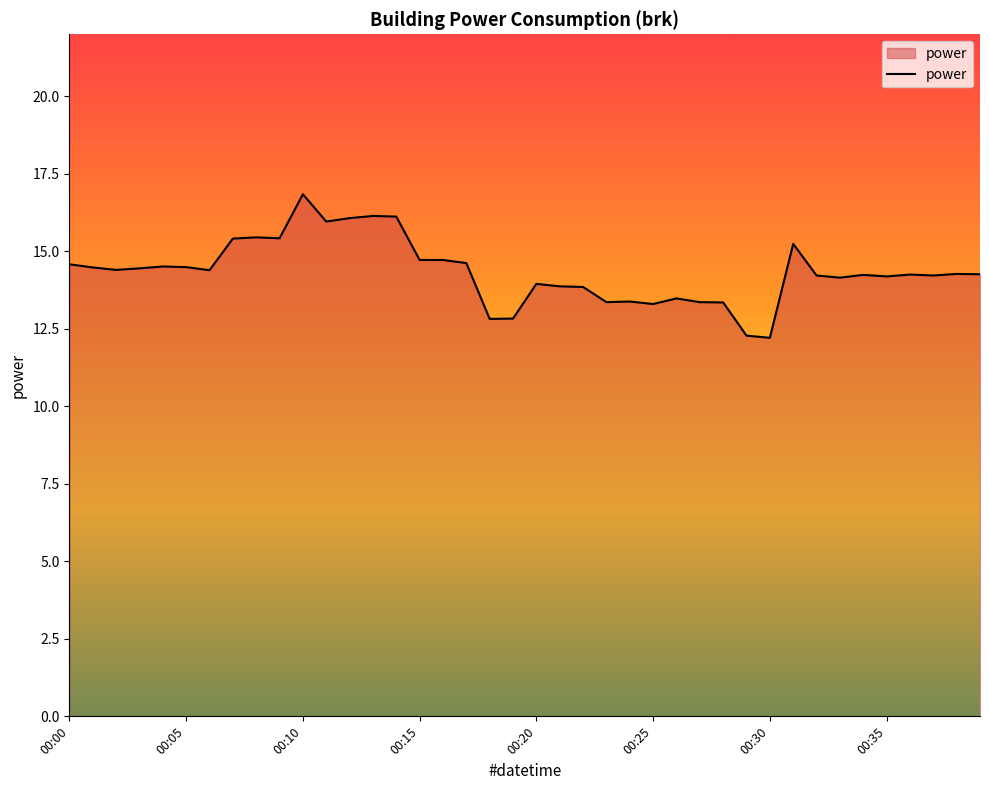

What is the minimum value shown in the chart?

12.2